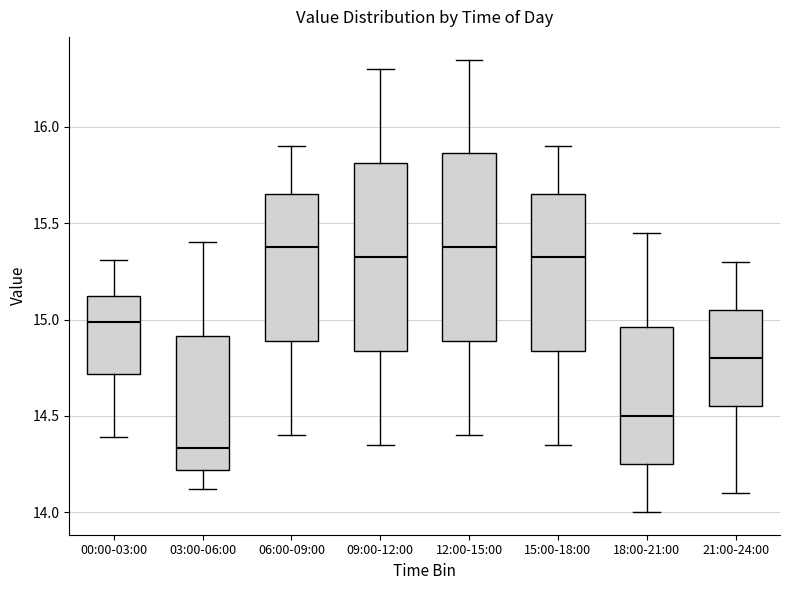

Where does the lower whisker of the box for 06:00-09:00 end on the y-axis? The values are not printed on the chart, so give them approximately, as read against the axis.

14.40